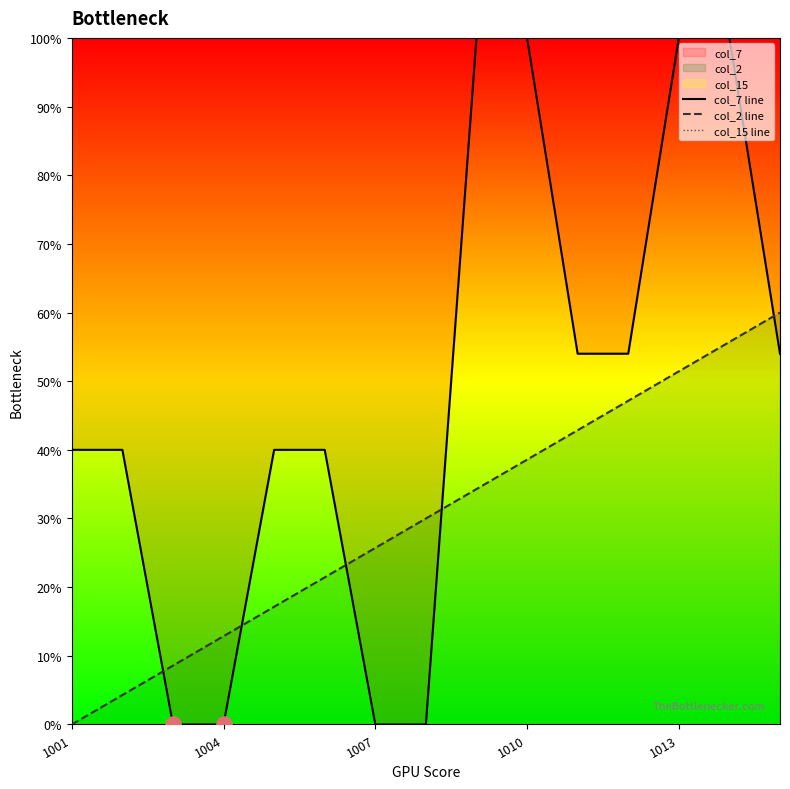

What is the total value across all series at 1001?

40.0